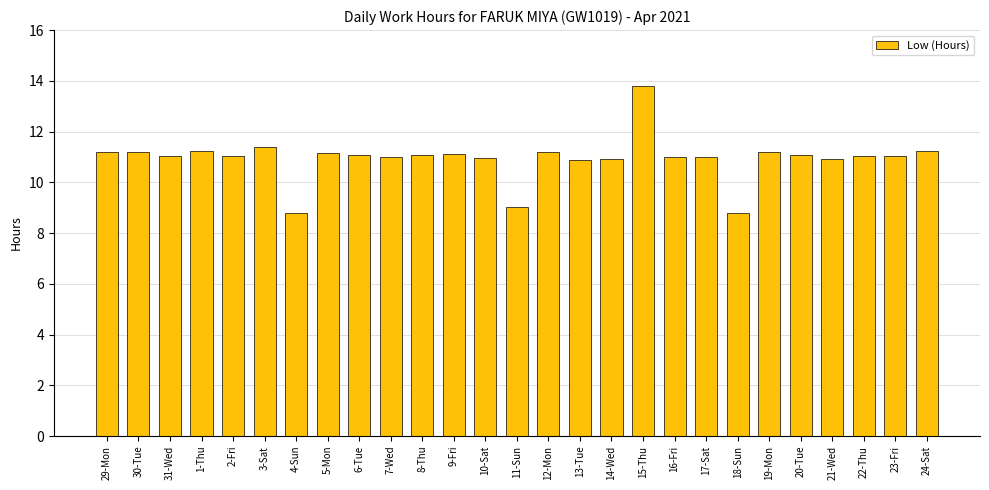

What is the label of the 25th bar from the right?

31-Wed